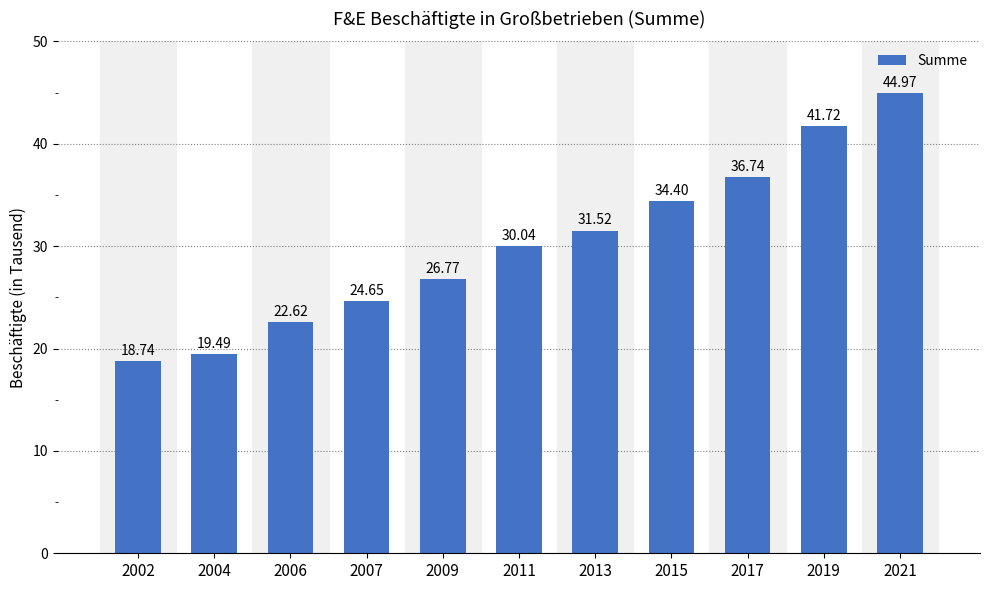

Where is the data nearest to the value 31853?

2013